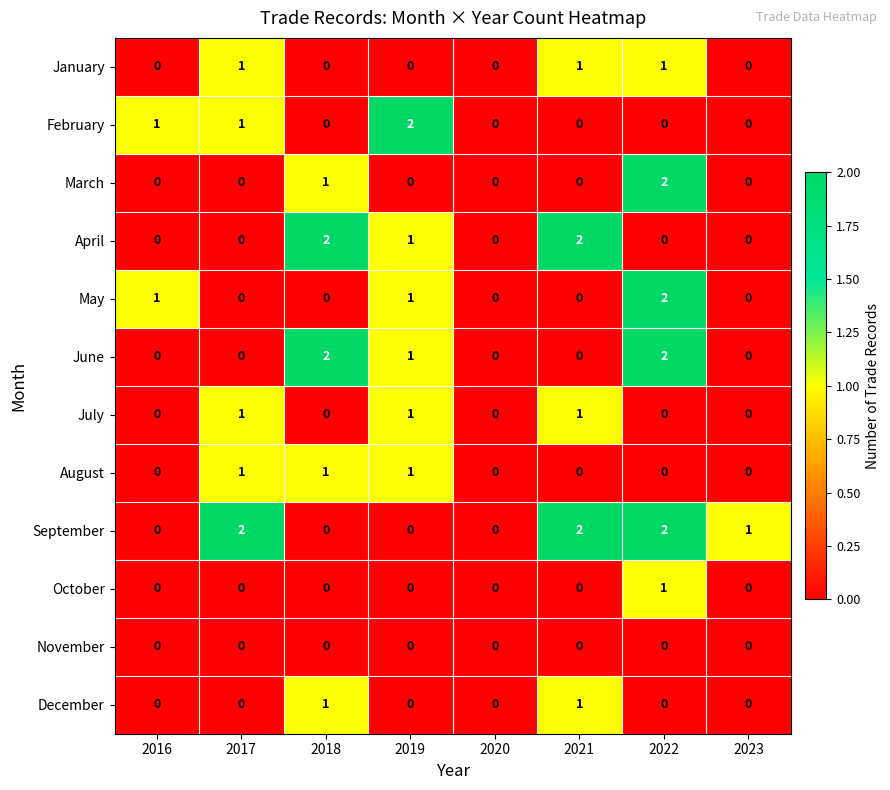

The value of May at 2023 is 1. True or false?

False